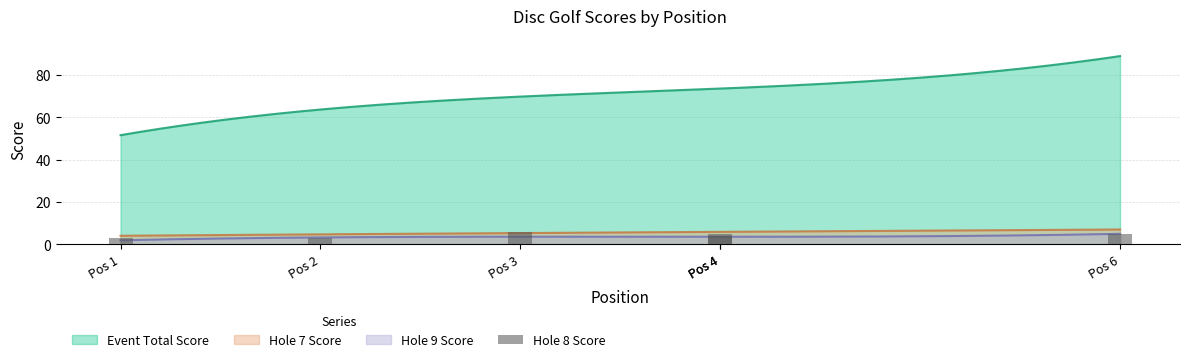

True or false: the data shows 3 at Pos 4.

False